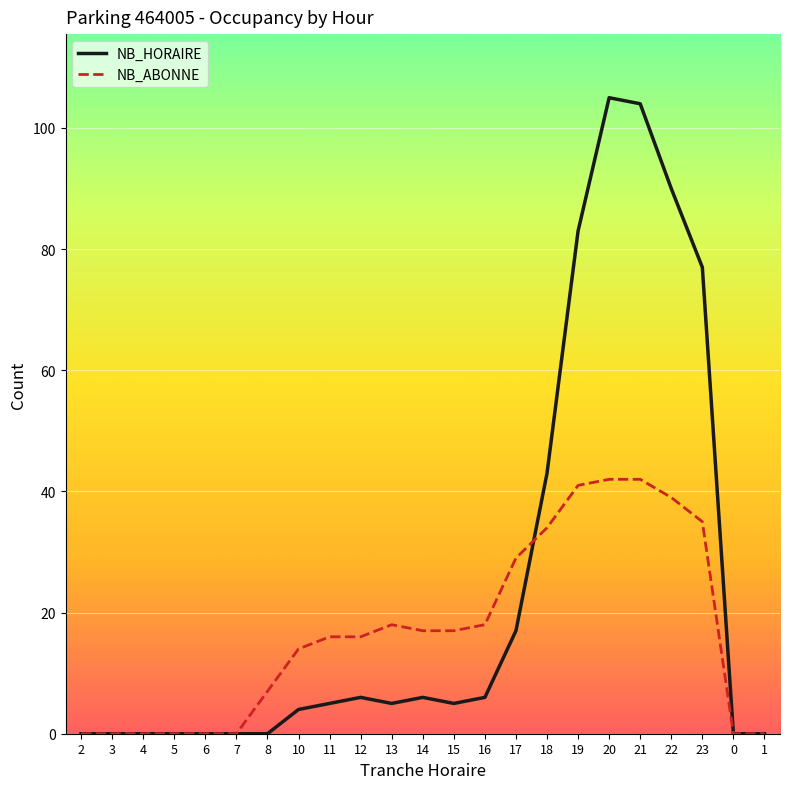

Is the value of NB_ABONNE at 7 greater than the value of NB_HORAIRE at 22?

No